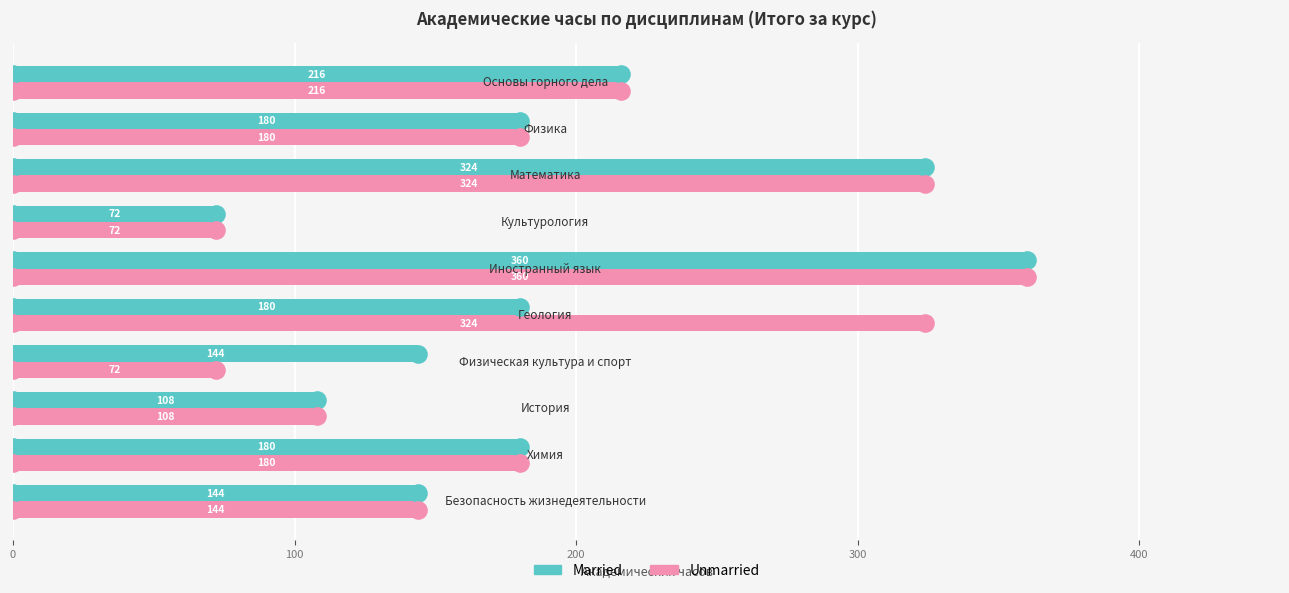

Which series has the widest spread of Y values?

Married